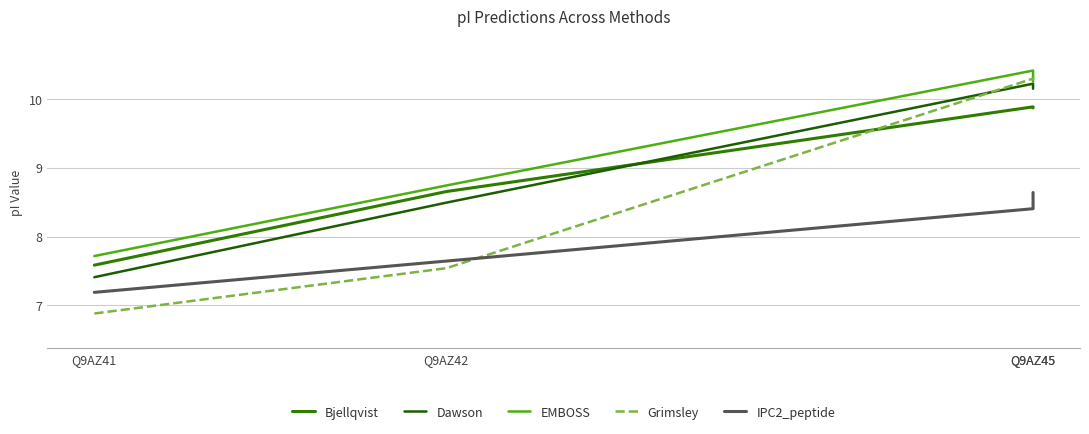

How many lines are shown in the chart?

5